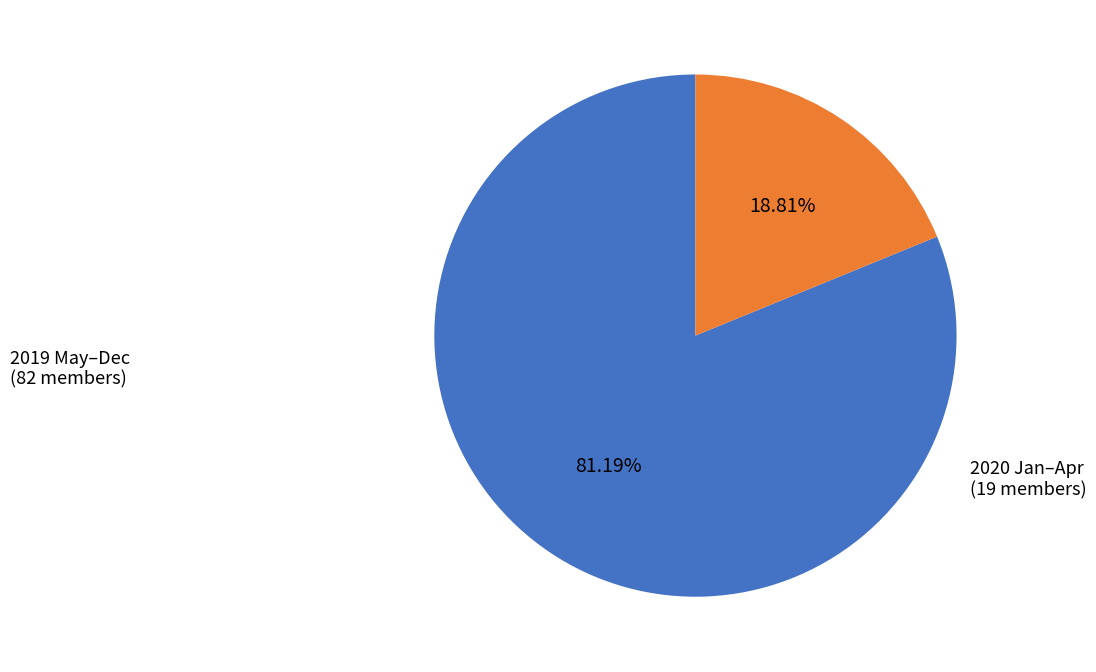

Is there any slice that represents more than half of the pie?

Yes